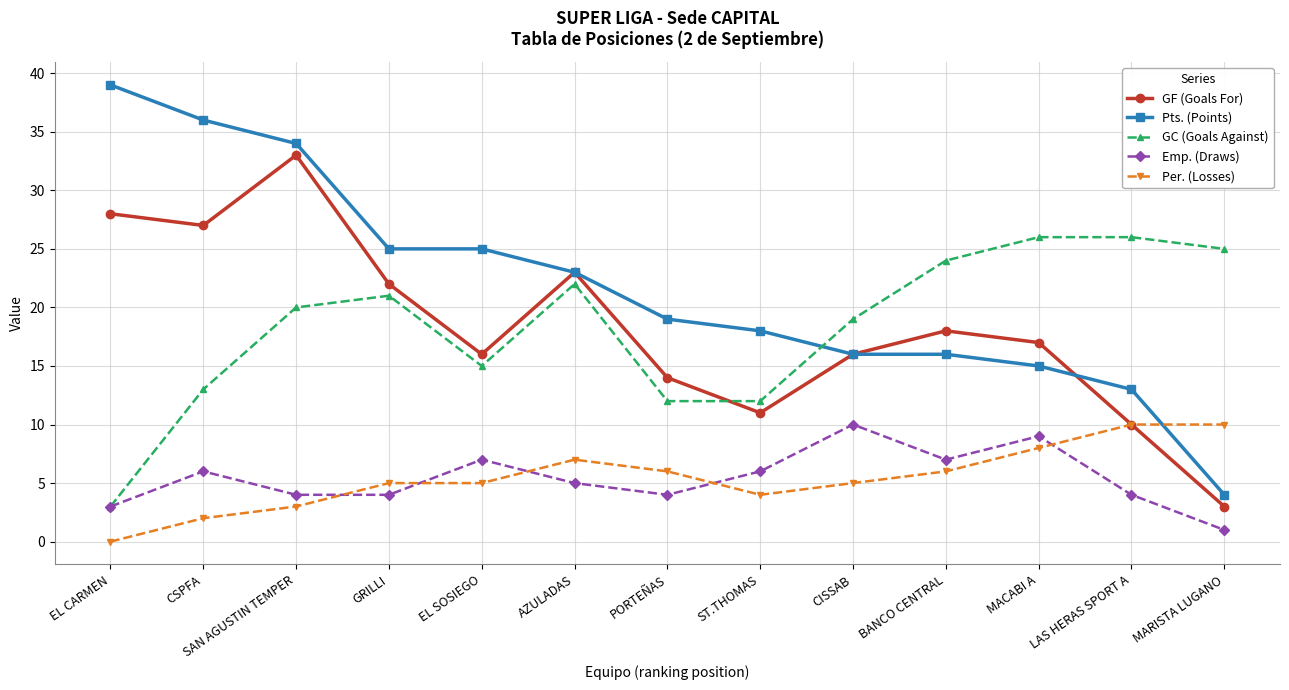

At BANCO CENTRAL, list the series in order from smallest to largest.

Per. (Losses), Emp. (Draws), Pts. (Points), GF (Goals For), GC (Goals Against)